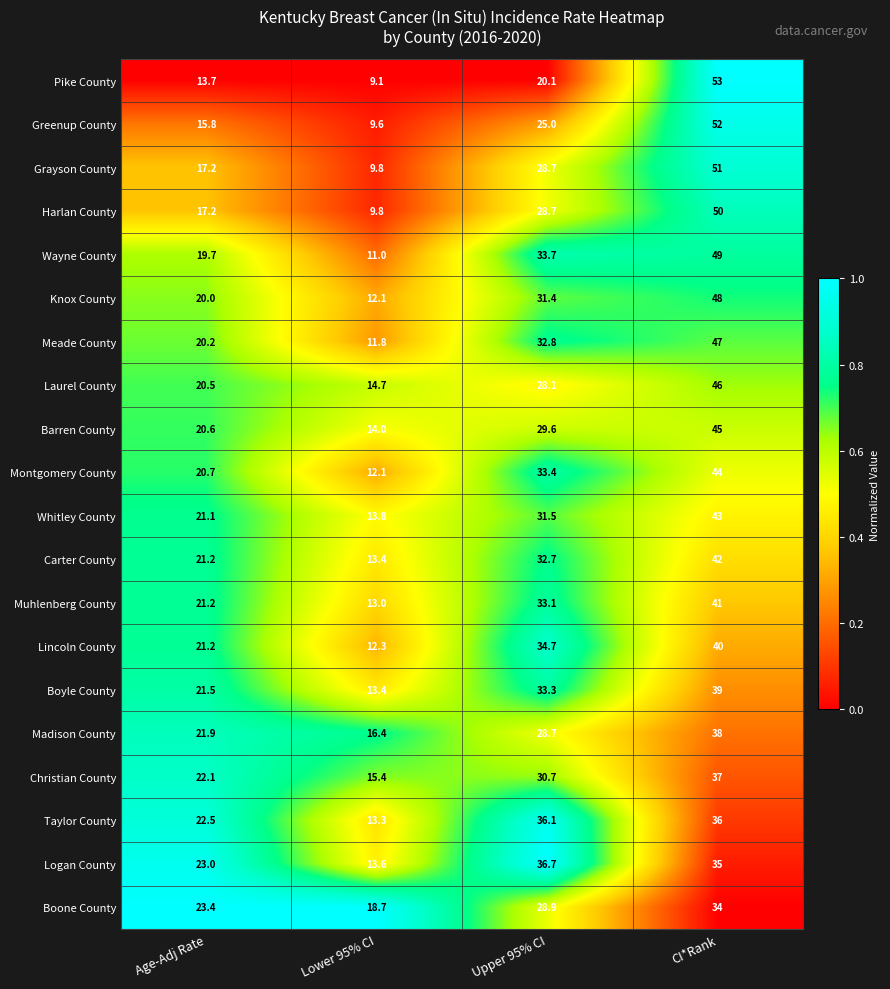

True or false: Muhlenberg County has a value of 33.1 at Upper 95% CI.

True